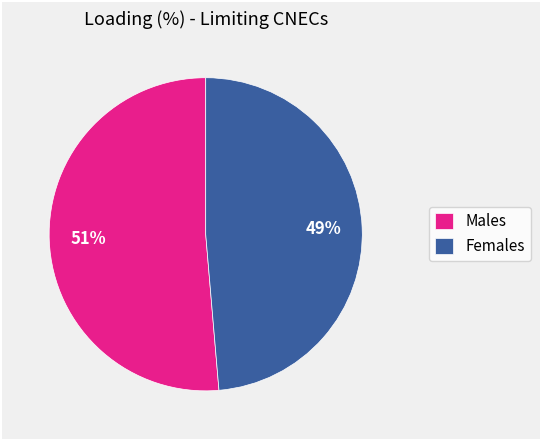

Is there any slice that represents more than half of the pie?

Yes